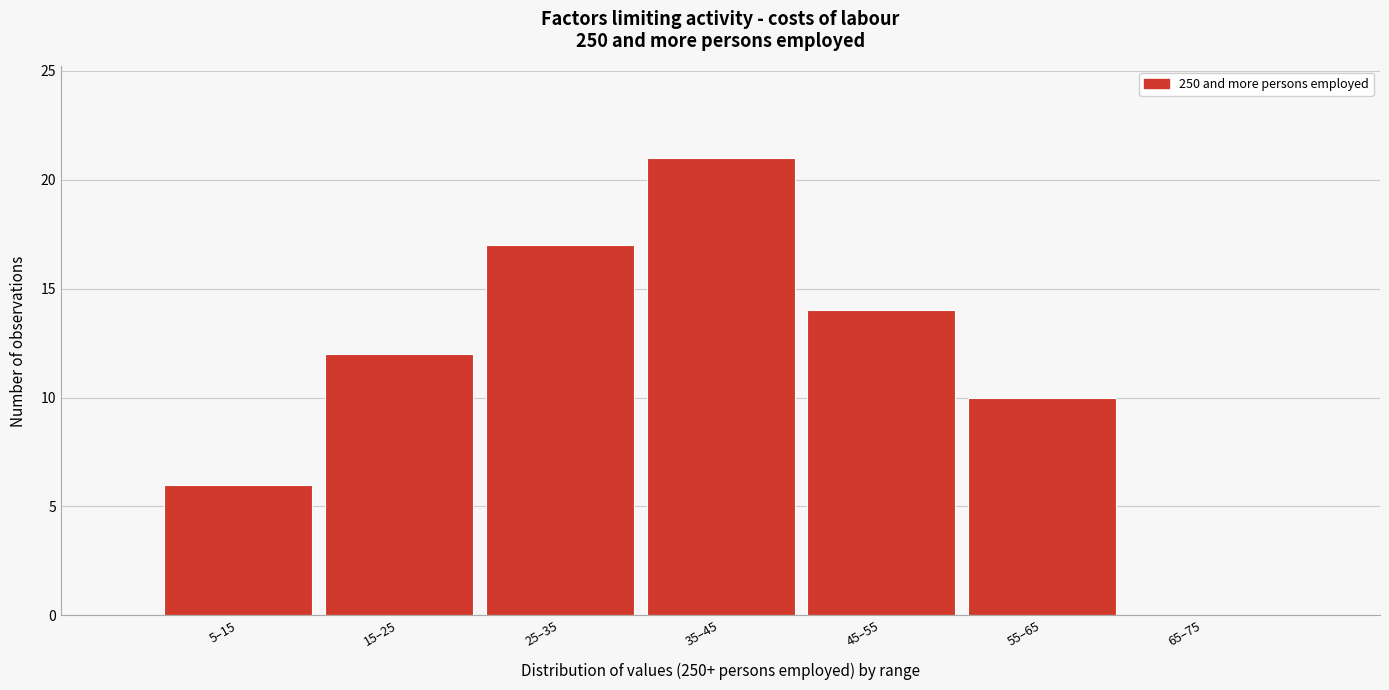

Reading left to right, list all the values displayed in this chart.

5–15=6	15–25=12	25–35=17	35–45=21	45–55=14	55–65=10	65–75=0